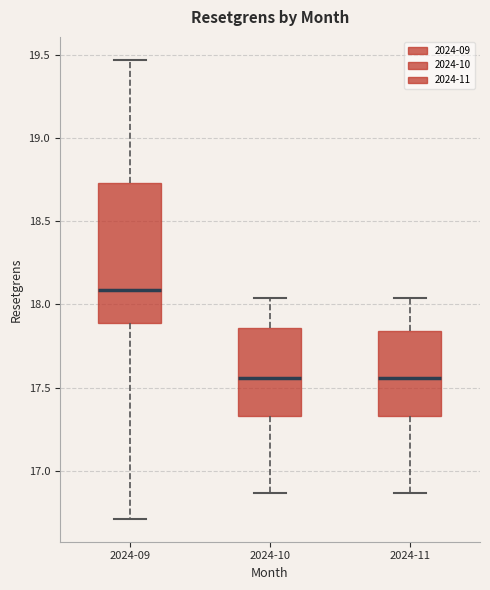

Which box's median line is the highest?

2024-09